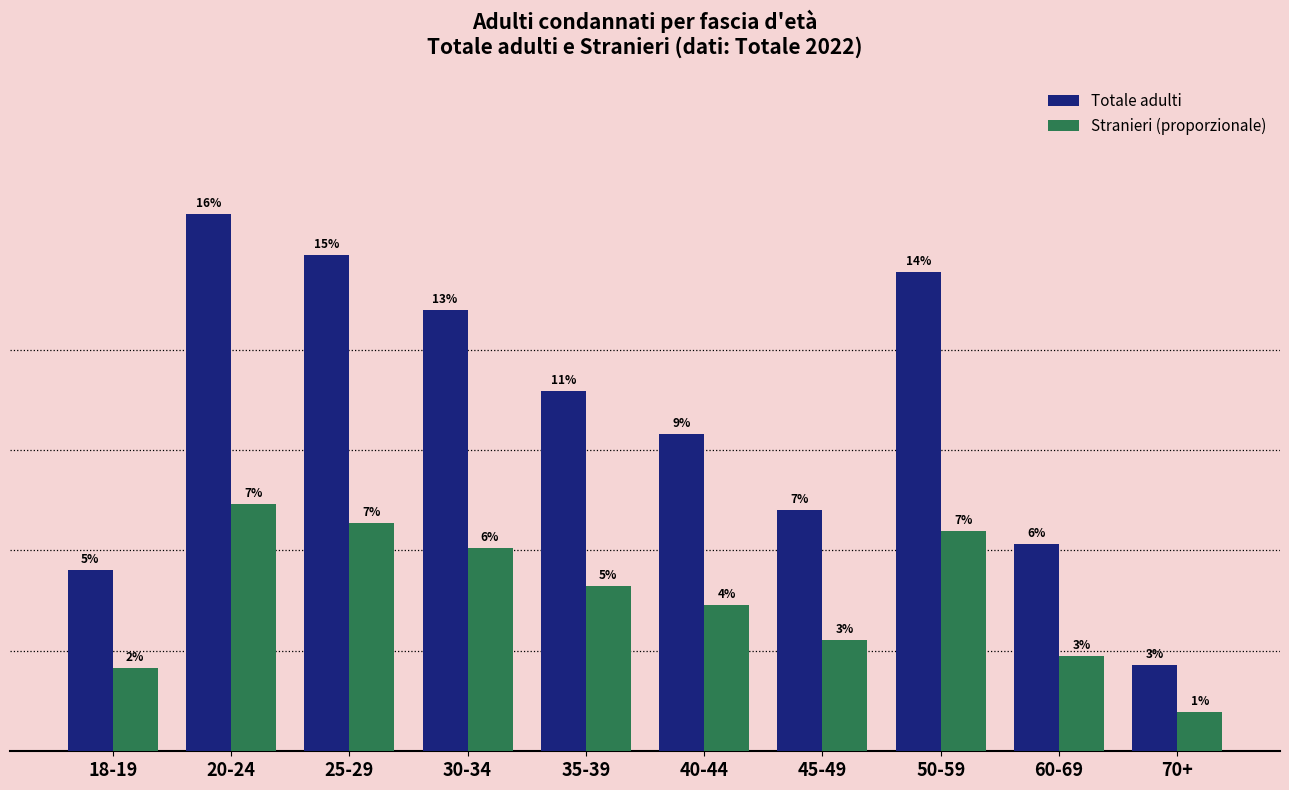

Does the chart contain stacked bars?

No